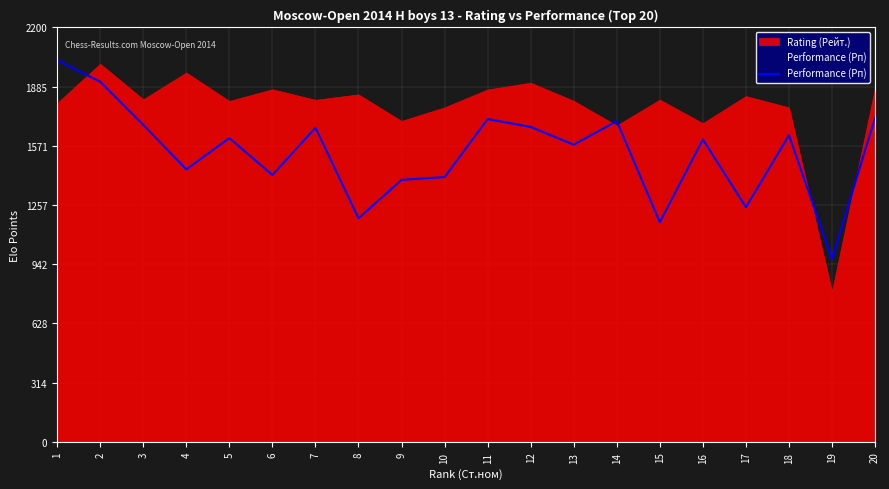

Where is the data nearest to the value 1499?

4